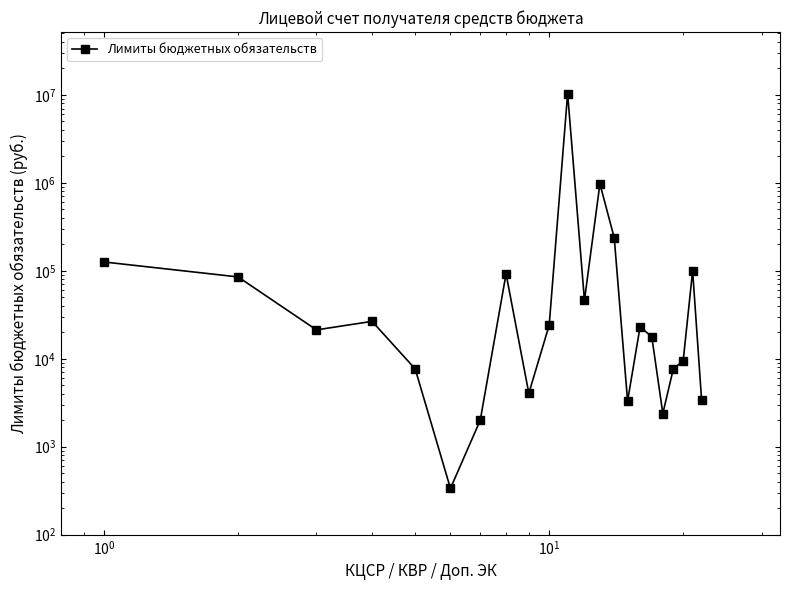

What is the difference between the second highest and second lowest values?

972323.8